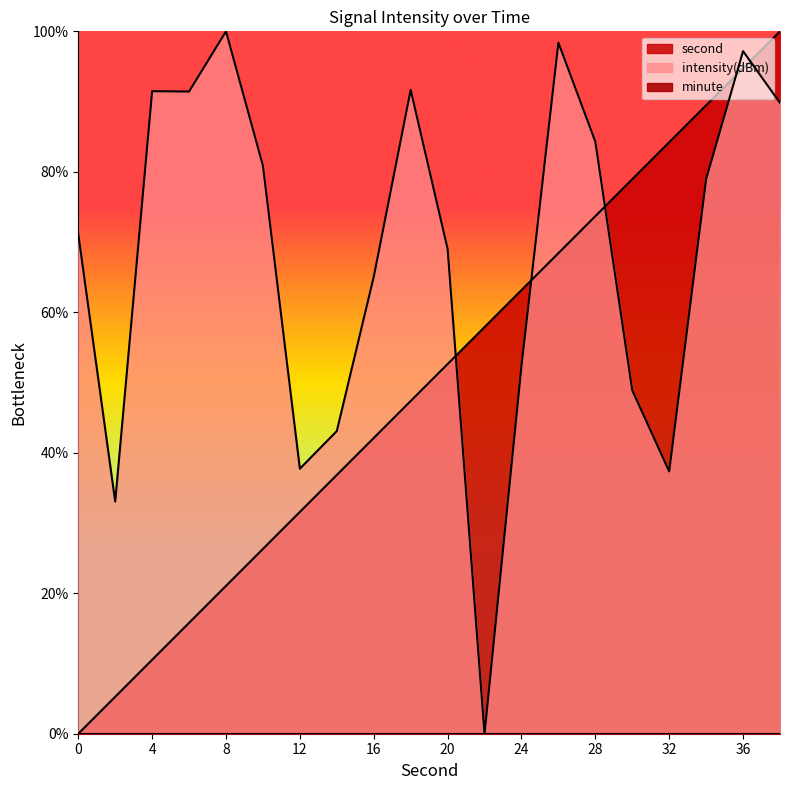

Reading left to right, transcribe all the data shown in this chart.

second: 0.0	5.3	10.5	15.8	21.1	26.3	31.6	36.8	42.1	47.4	52.6	57.9	63.2	68.4	73.7	78.9	84.2	89.5	94.7	100.0
intensity: 71.2	33.1	91.5	91.4	100.0	80.9	37.7	43.1	65.0	91.7	69.0	0.0	52.4	98.4	84.3	48.9	37.3	79.0	97.2	89.8